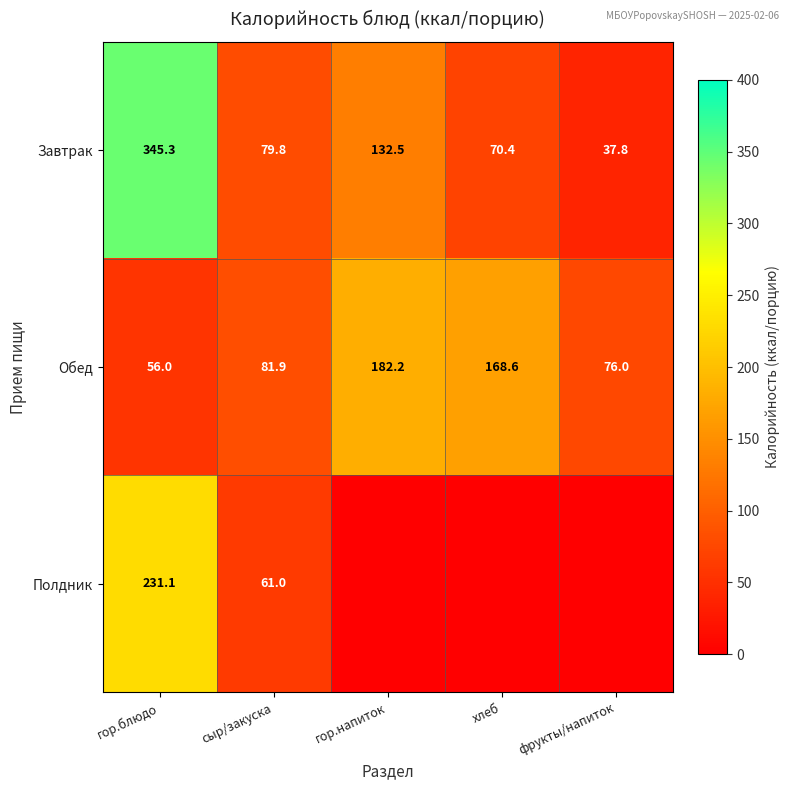

How many data points in Обед are above 81?

3